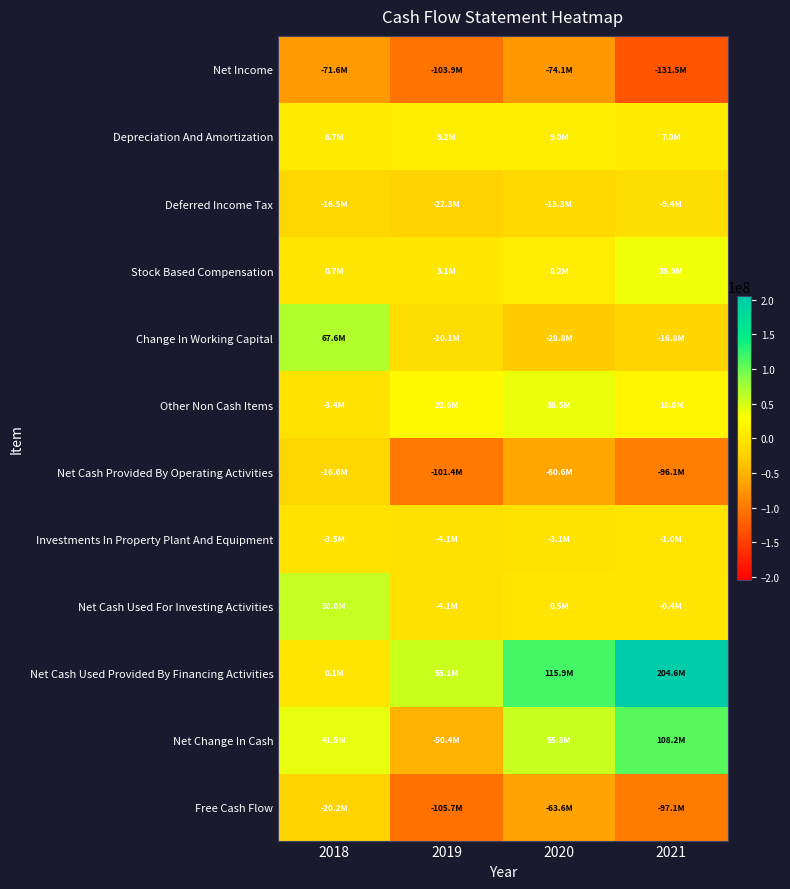

Which series has the widest spread of values?

Net Cash Used Provided By Financing Activities